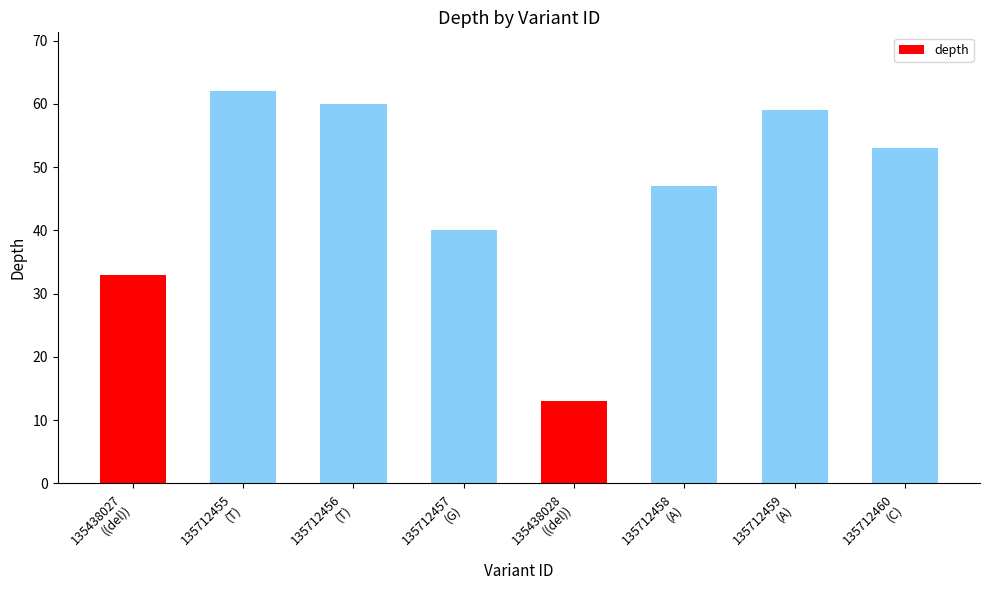

Are the bars horizontal?

No